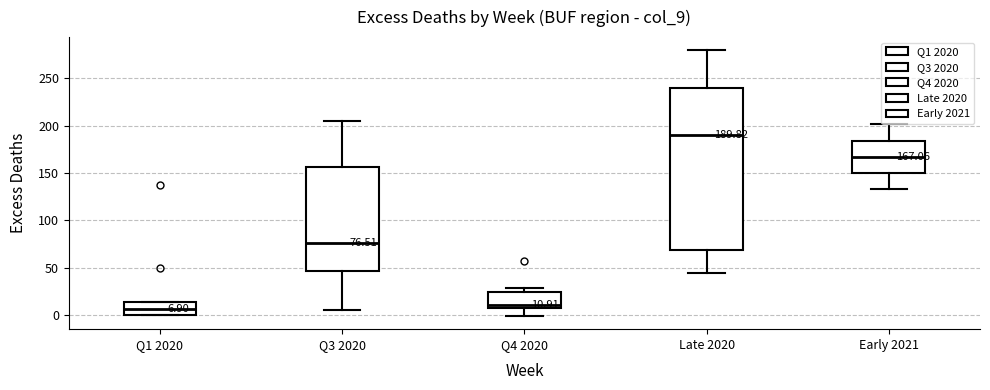

Which box is the tallest, from its lower edge to its upper edge?

Late 2020